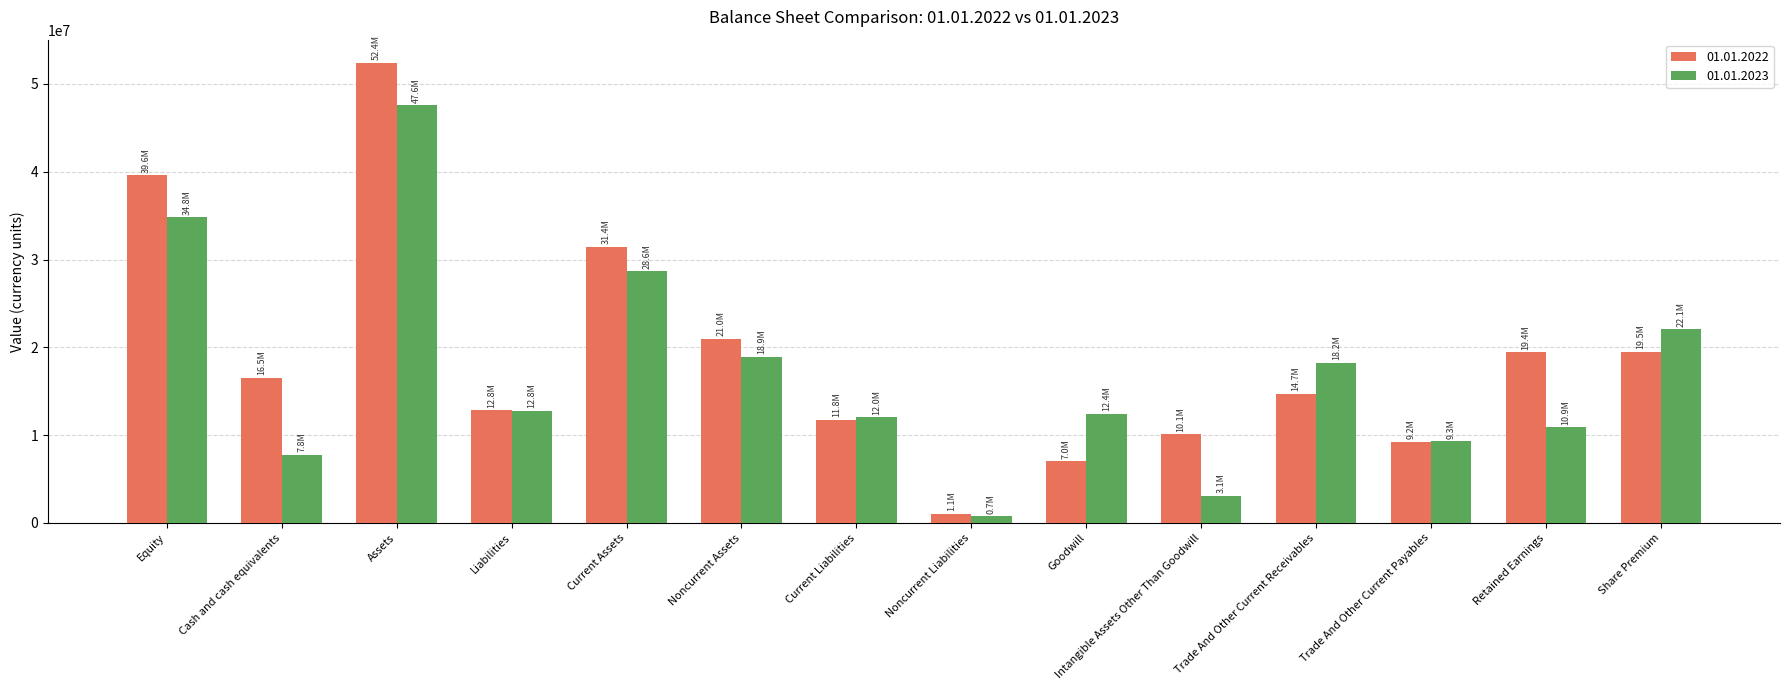

What is the sum of all 01.01.2023 values?

239161000